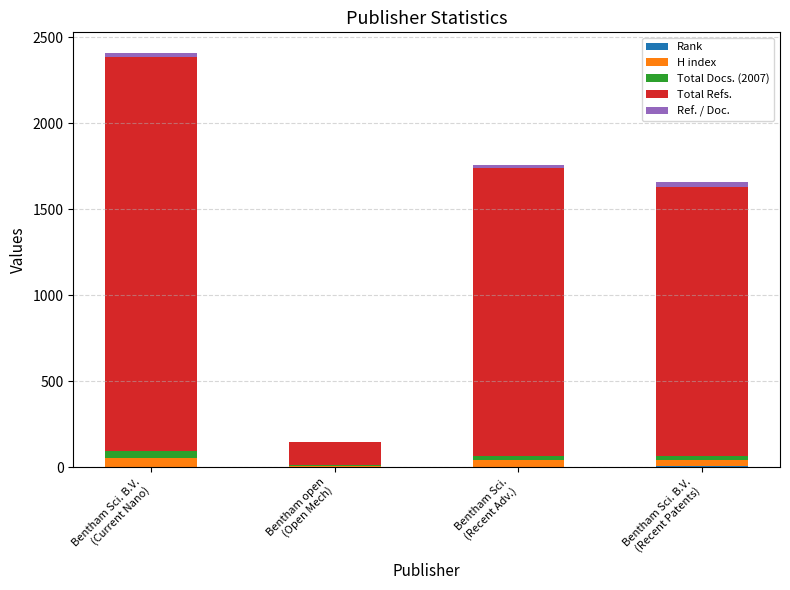

Count the number of data series in this chart.

5